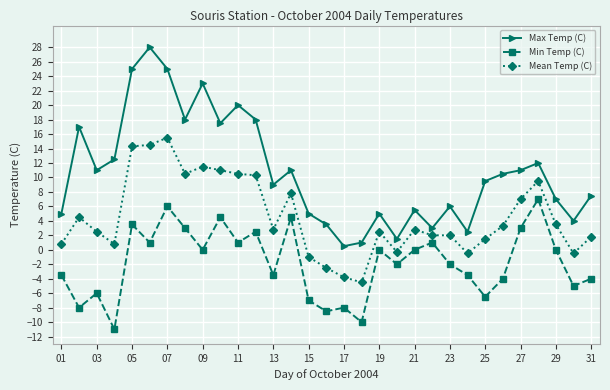

What is the value of the Mean Temp (C) point at the 2nd from the left?

4.5